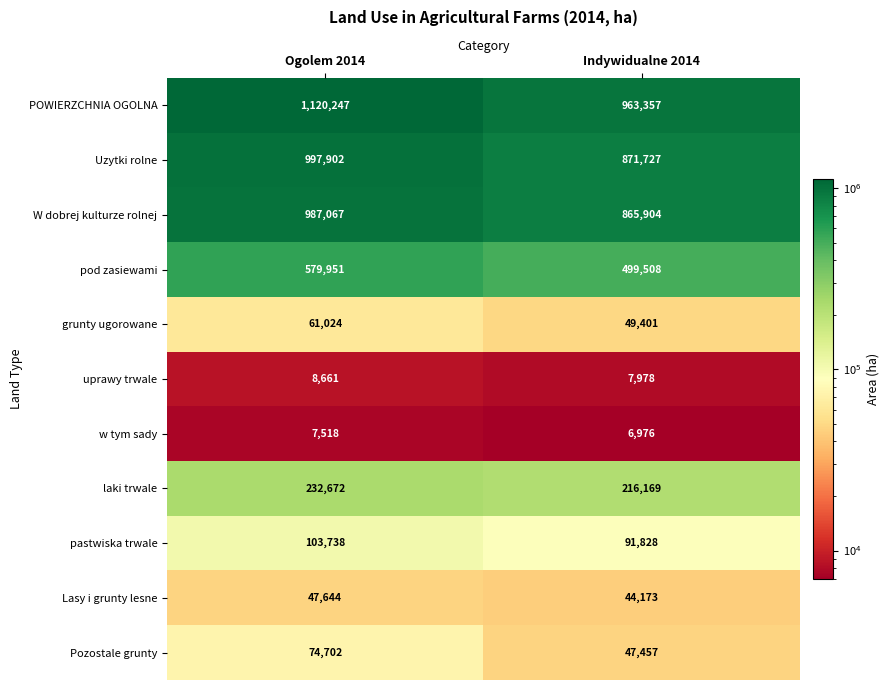

What is the greatest value displayed?

1120247